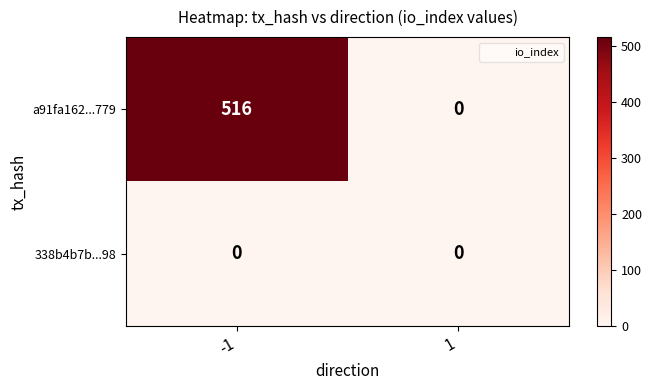

Is it true that a91fa162...779 equals 760 at -1?

False